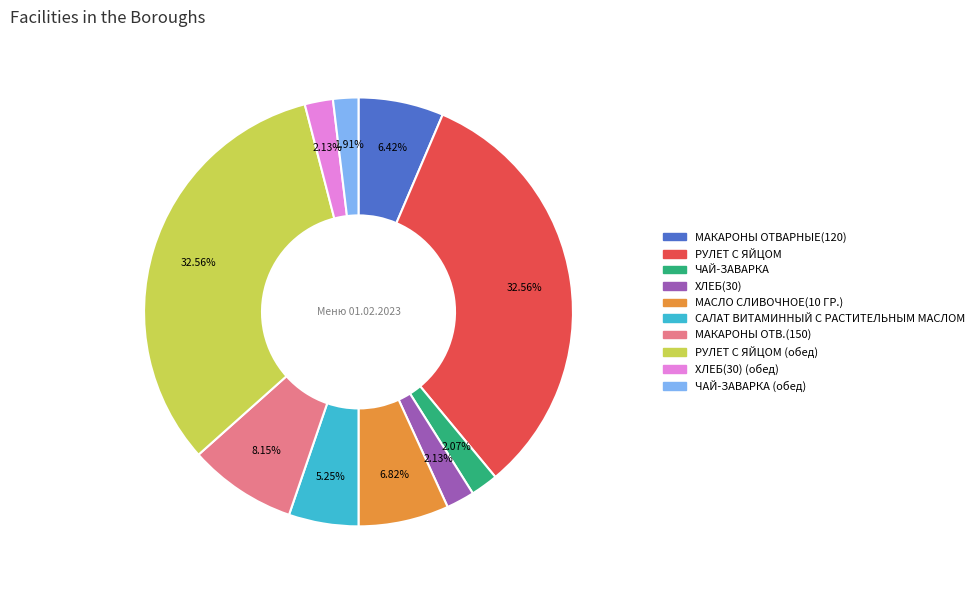

Is there any slice that represents more than half of the pie?

No